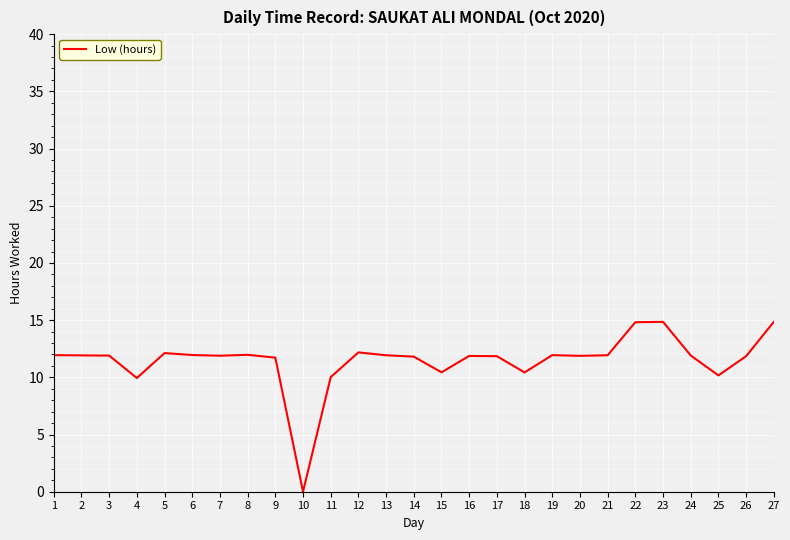

The chart shows a value of 12.1 at 5. True or false?

True